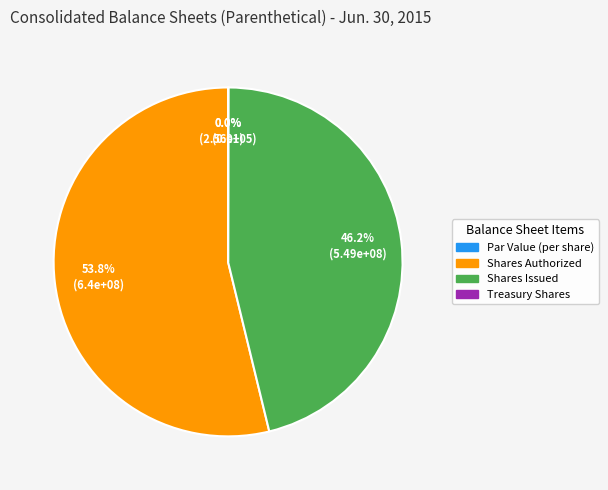

How many slices are in this pie chart?

4